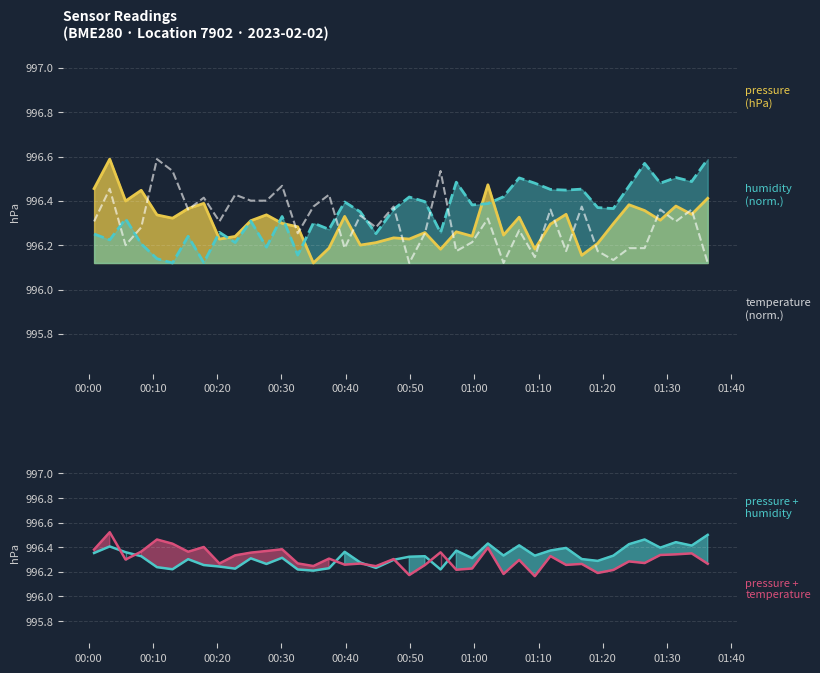

Is it true that the value at 39 is 1686.2?

False